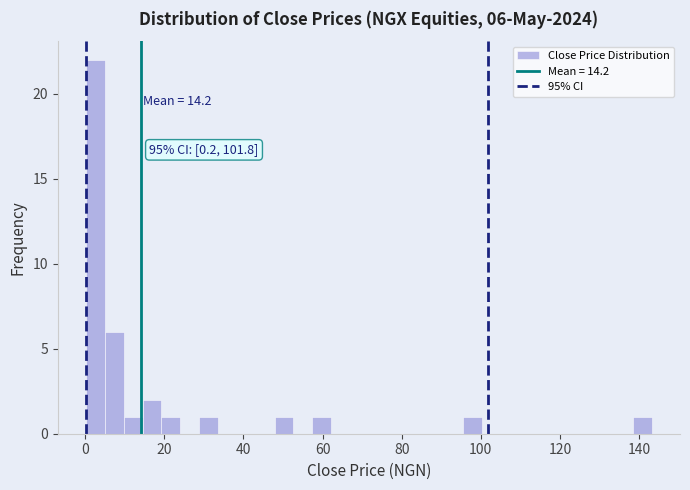

Around what value on the x-axis is the tallest bar? Give the approximate position of its centre, as read against the axis.

2